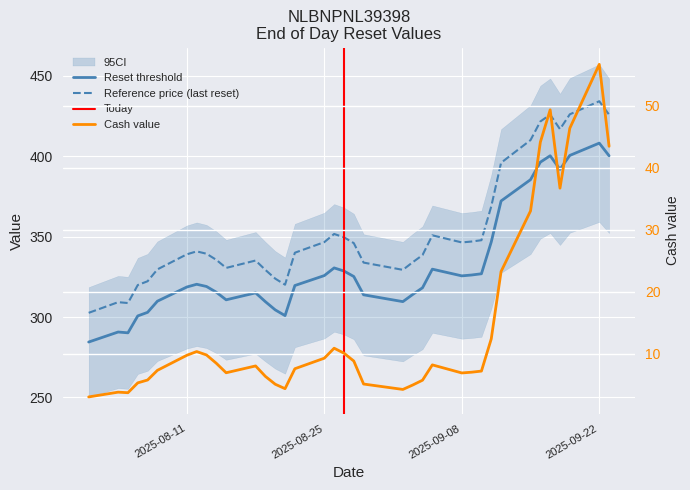

True or false: Reference price and Cash value intersect in this chart.

False